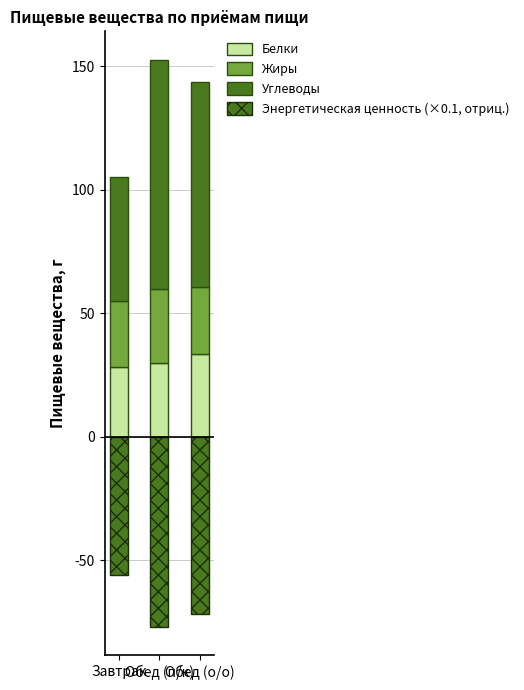

At how many categories does at least one series exceed 6?

3